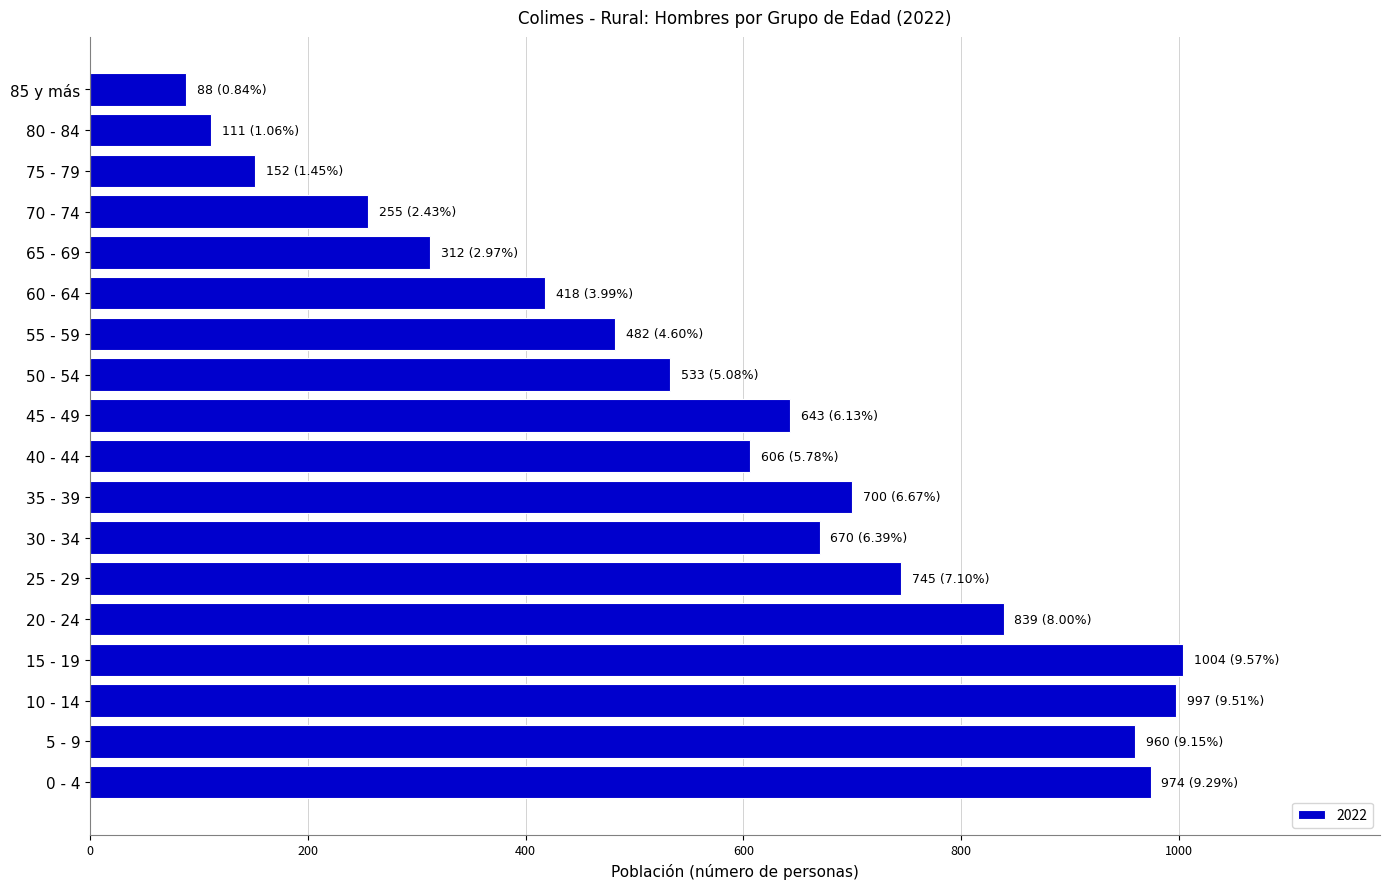

Count the number of categories in the chart.

18